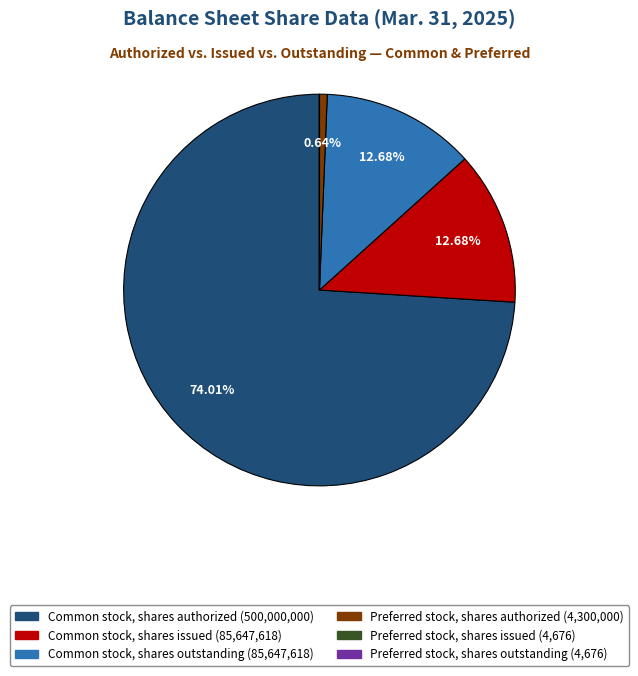

How much of the chart is everything except Common stock, shares issued?

87.3%